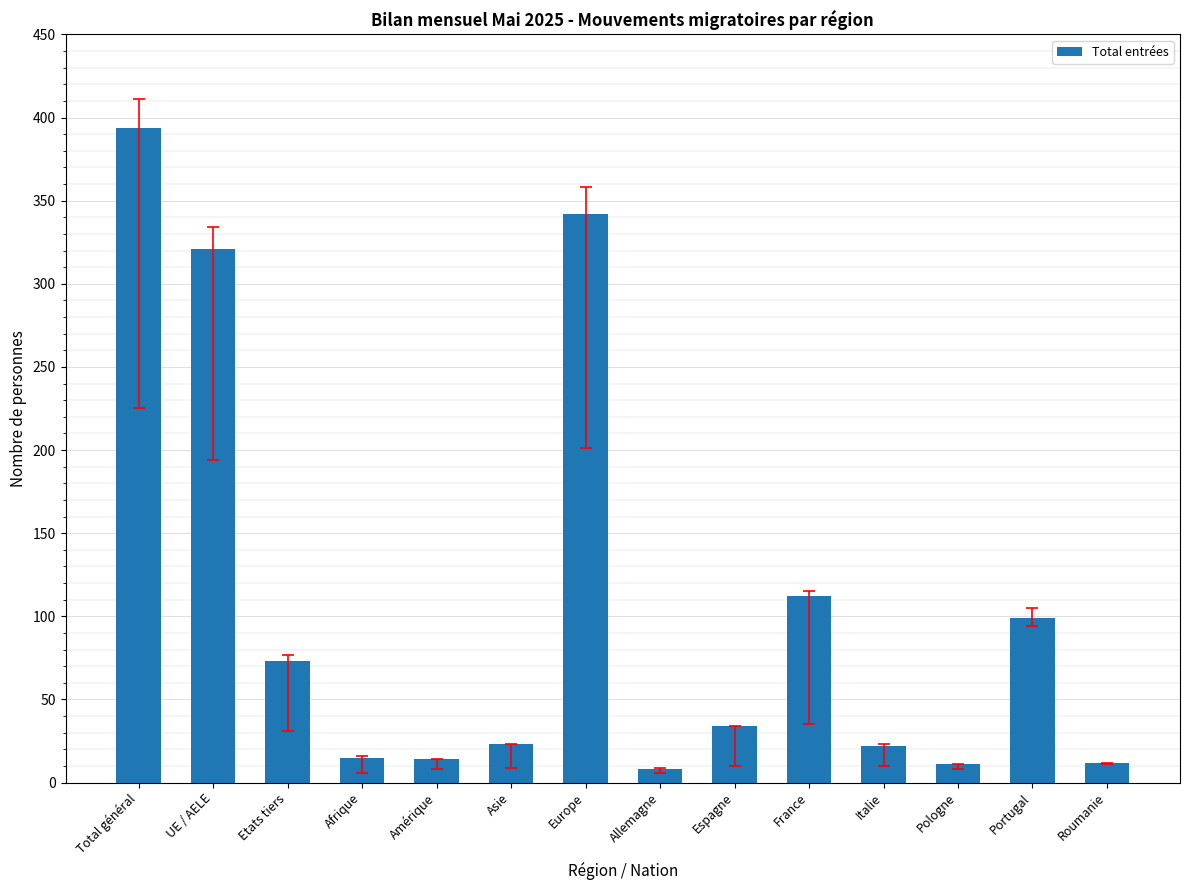

What is the average value?

106